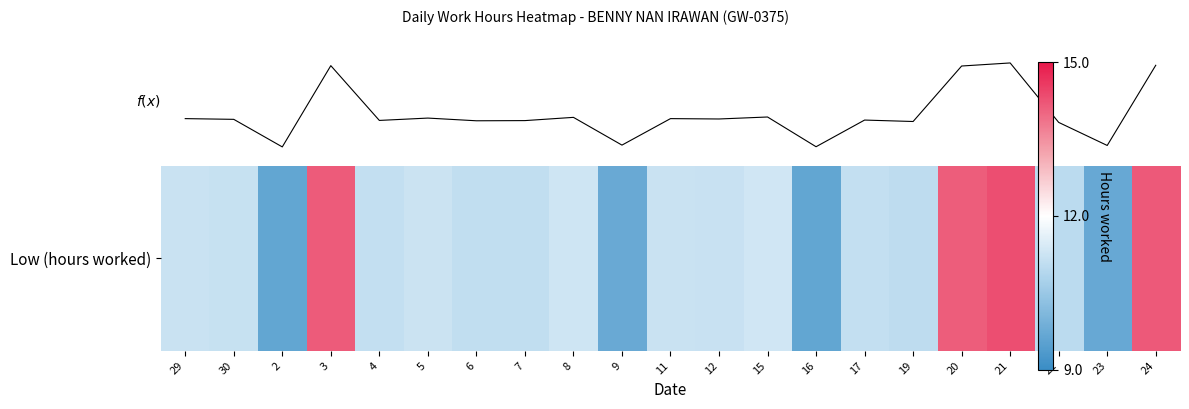

Reading right to left, transcribe all the data shown in this chart.

14.2	9.7	11.0	14.3	14.1	11.1	11.1	9.7	11.3	11.2	11.2	9.7	11.3	11.1	11.1	11.2	11.1	14.2	9.6	11.2	11.2